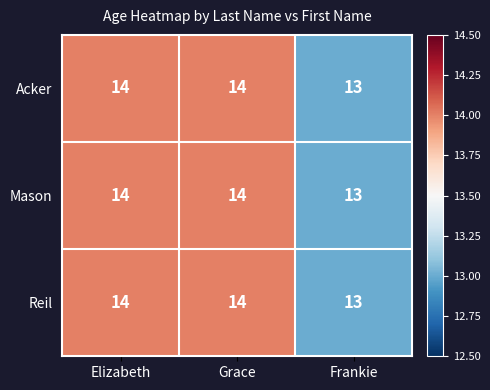

Which label corresponds to the smallest value in the chart?

Frankie